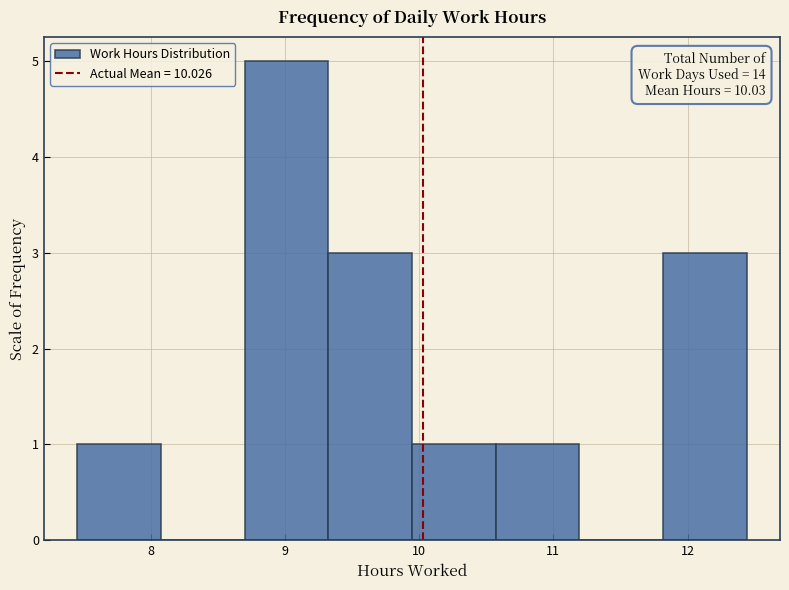

Over which range of the x-axis is the bar tallest?

8.7 to 9.3